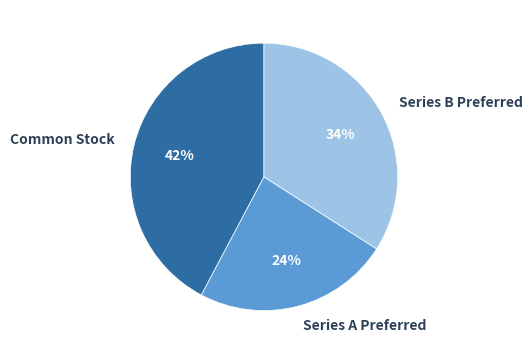

Which slice is the largest?

Common Stock